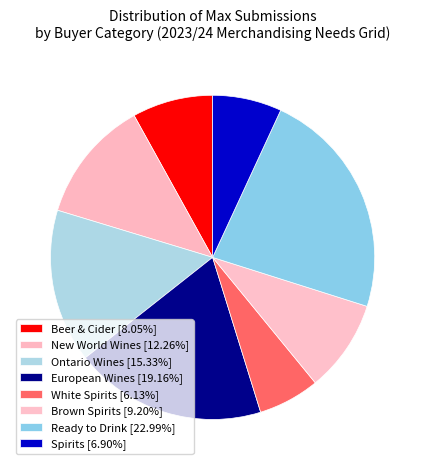

Count the number of slices in the pie.

8